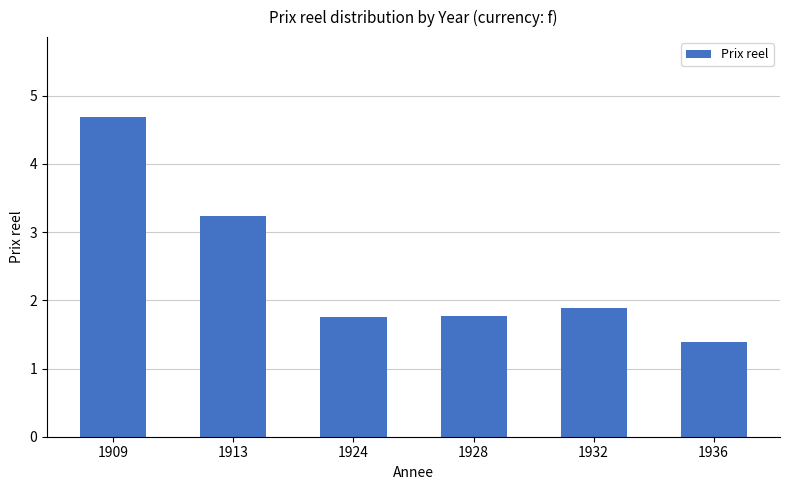

At which label is the value closest to 3?

1913